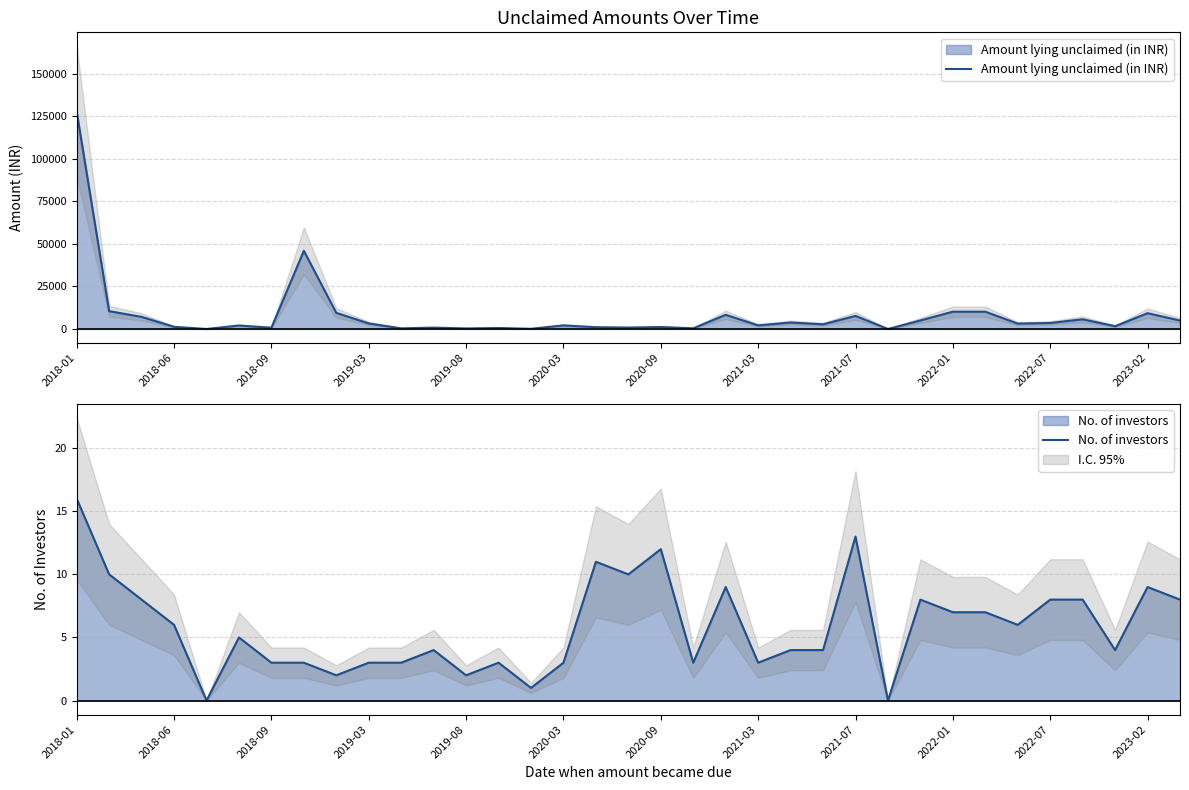

What is the highest value of the No. of investors series?

16